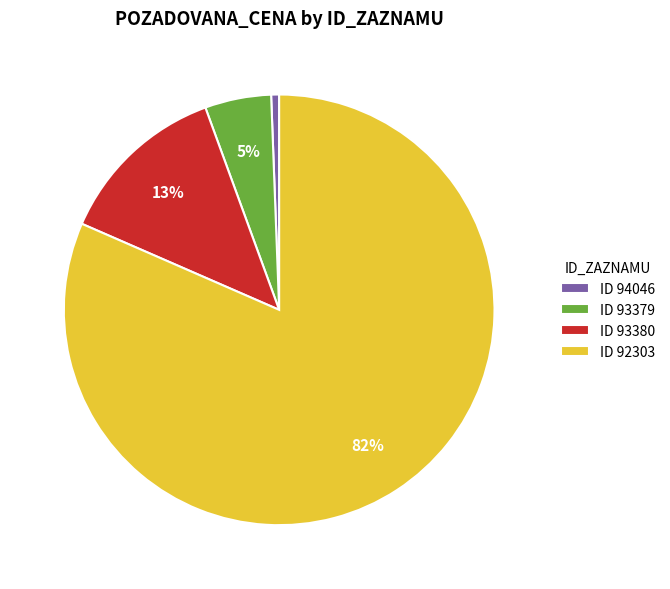

What is the majority slice?

ID 92303